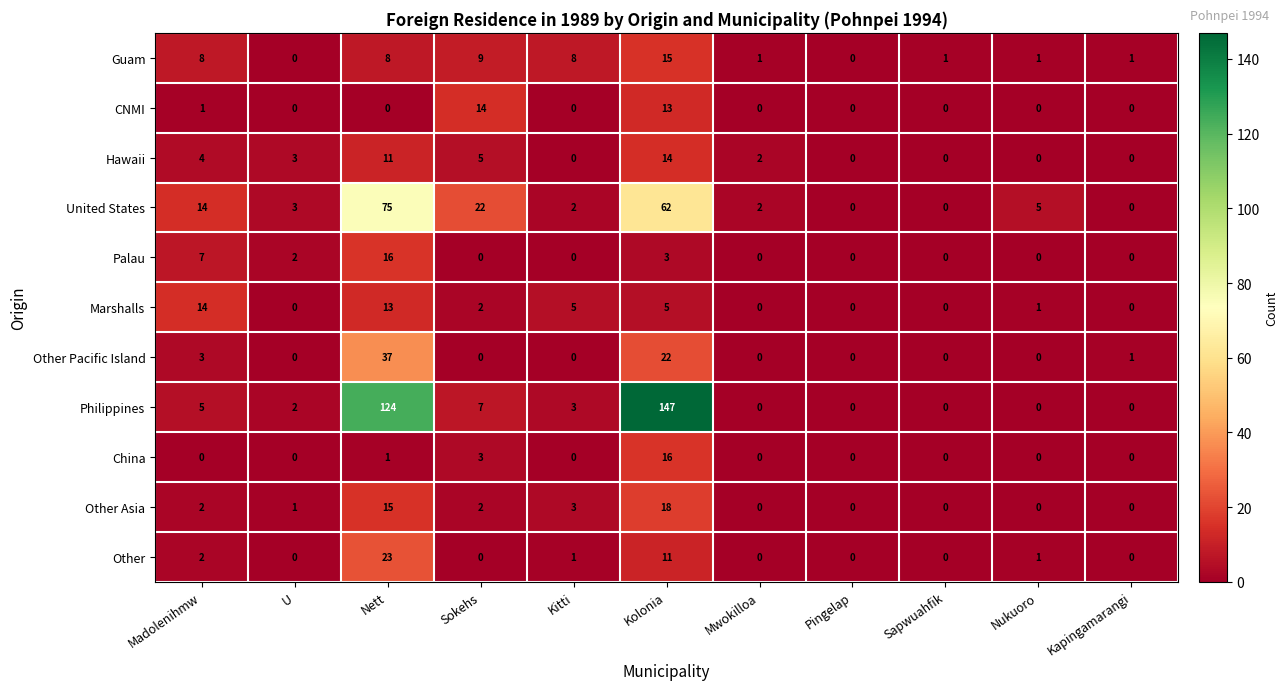

What is the difference between the maximum and minimum values in the Guam series?

15